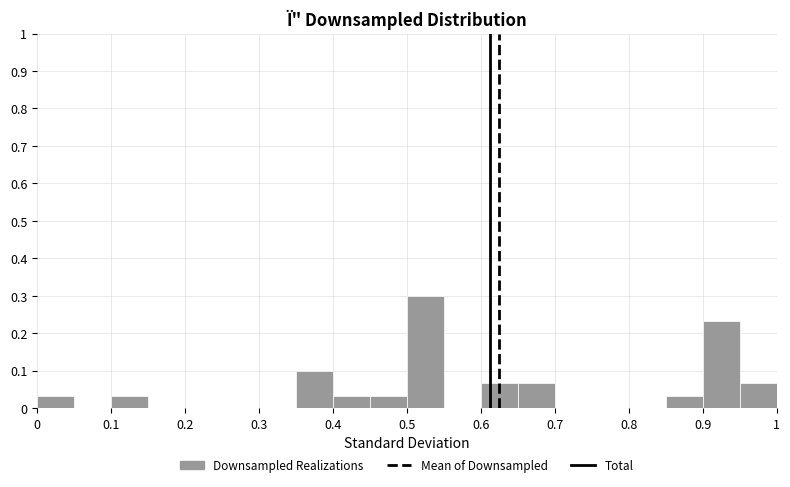

Reading left to right, transcribe this chart: for each bar, give the range it covers on the x-axis and its height. The values are not printed on the chart, so give them approximately, as read against the axis.

0.00 to 0.05: 0.03
0.05 to 0.10: 0
0.10 to 0.15: 0.03
0.15 to 0.20: 0
0.20 to 0.25: 0
0.25 to 0.30: 0
0.30 to 0.35: 0
0.35 to 0.40: 0.10
0.40 to 0.45: 0.03
0.45 to 0.50: 0.03
0.50 to 0.55: 0.30
0.55 to 0.60: 0
0.60 to 0.65: 0.07
0.65 to 0.70: 0.07
0.70 to 0.75: 0
0.75 to 0.80: 0
0.80 to 0.85: 0
0.85 to 0.90: 0.03
0.90 to 0.95: 0.23
0.95 to 1.00: 0.07